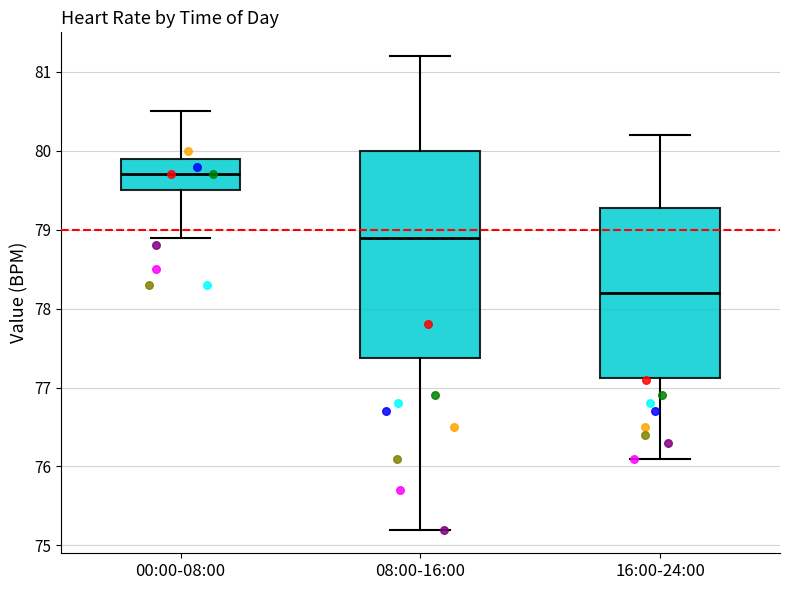

Comparing the boxes themselves (not the whiskers), which one is the tallest?

08:00-16:00